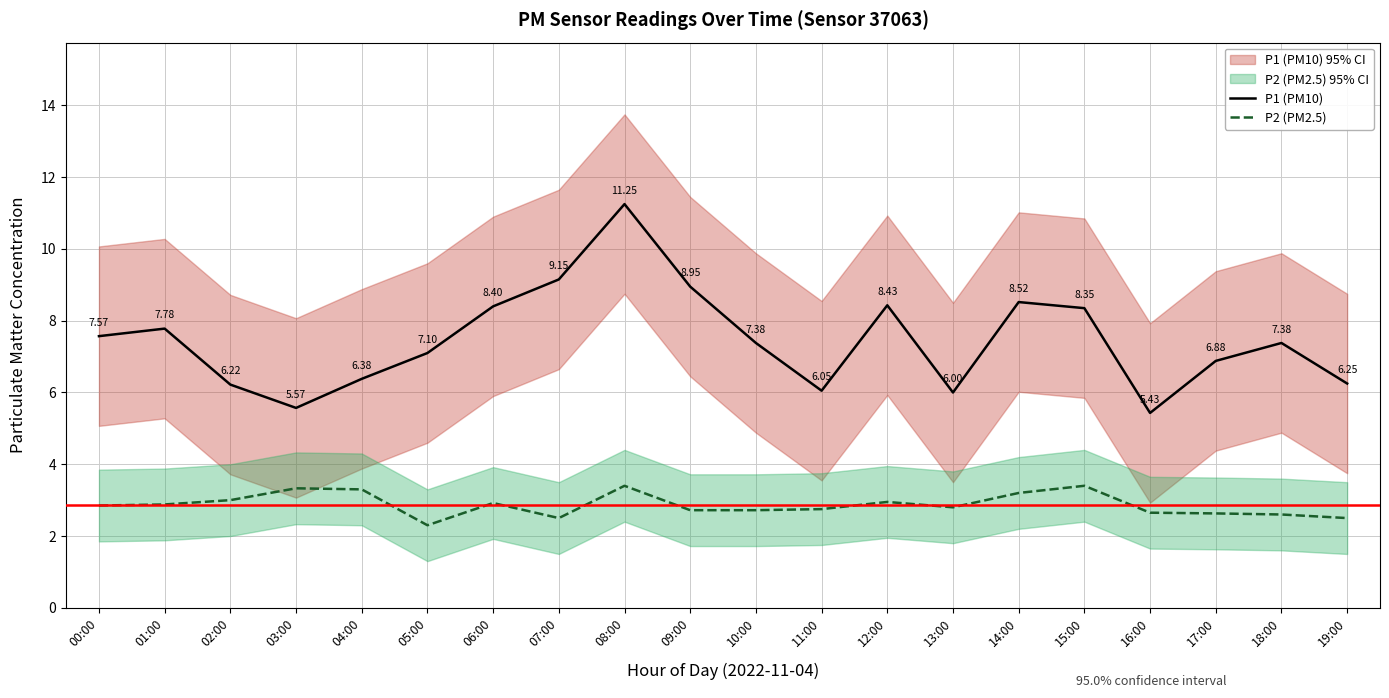

What is the maximum value for P1 (PM10)?

11.2